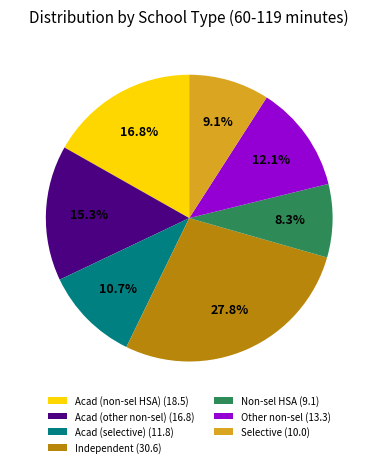

What portion of the pie excludes Other non-sel (13.3)?

87.9%